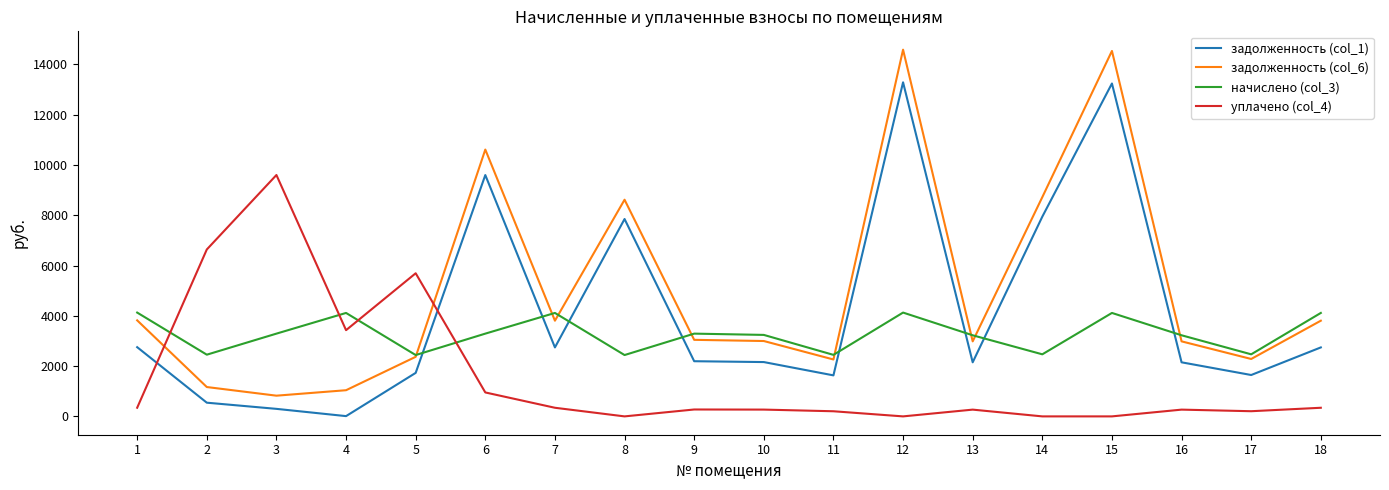

Which series has the widest spread of values?

задолженность (col_6)